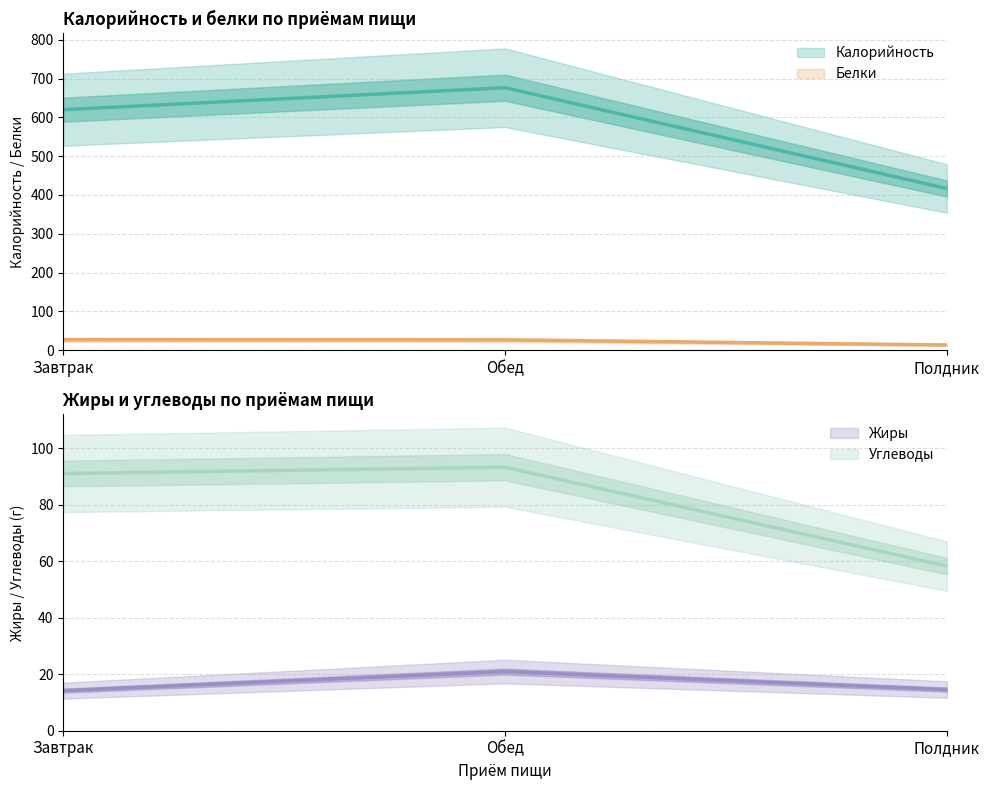

How many distinct data groups are displayed?

4